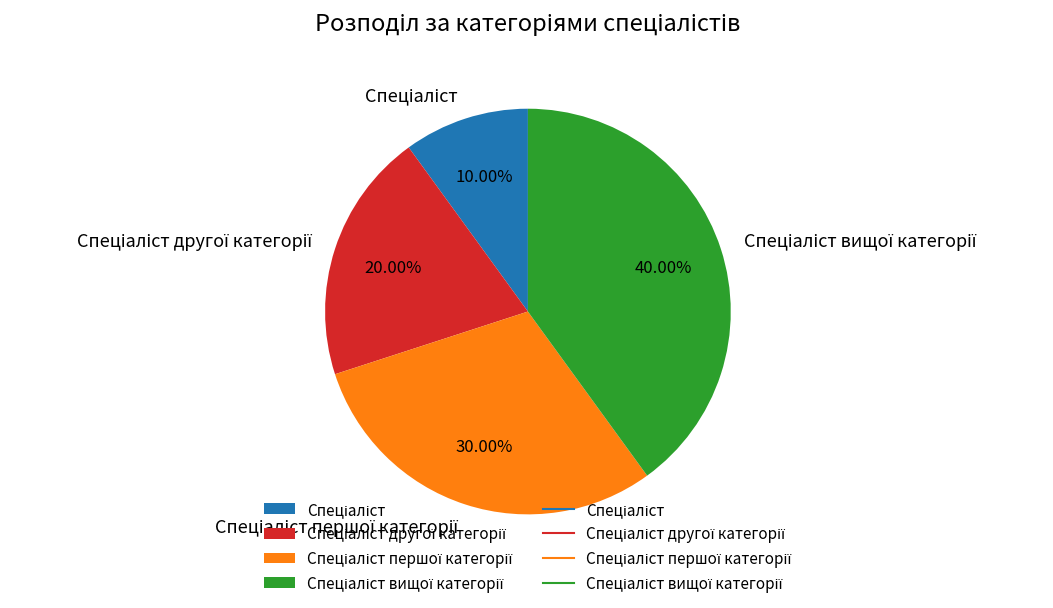

Is there any slice that represents more than half of the pie?

No